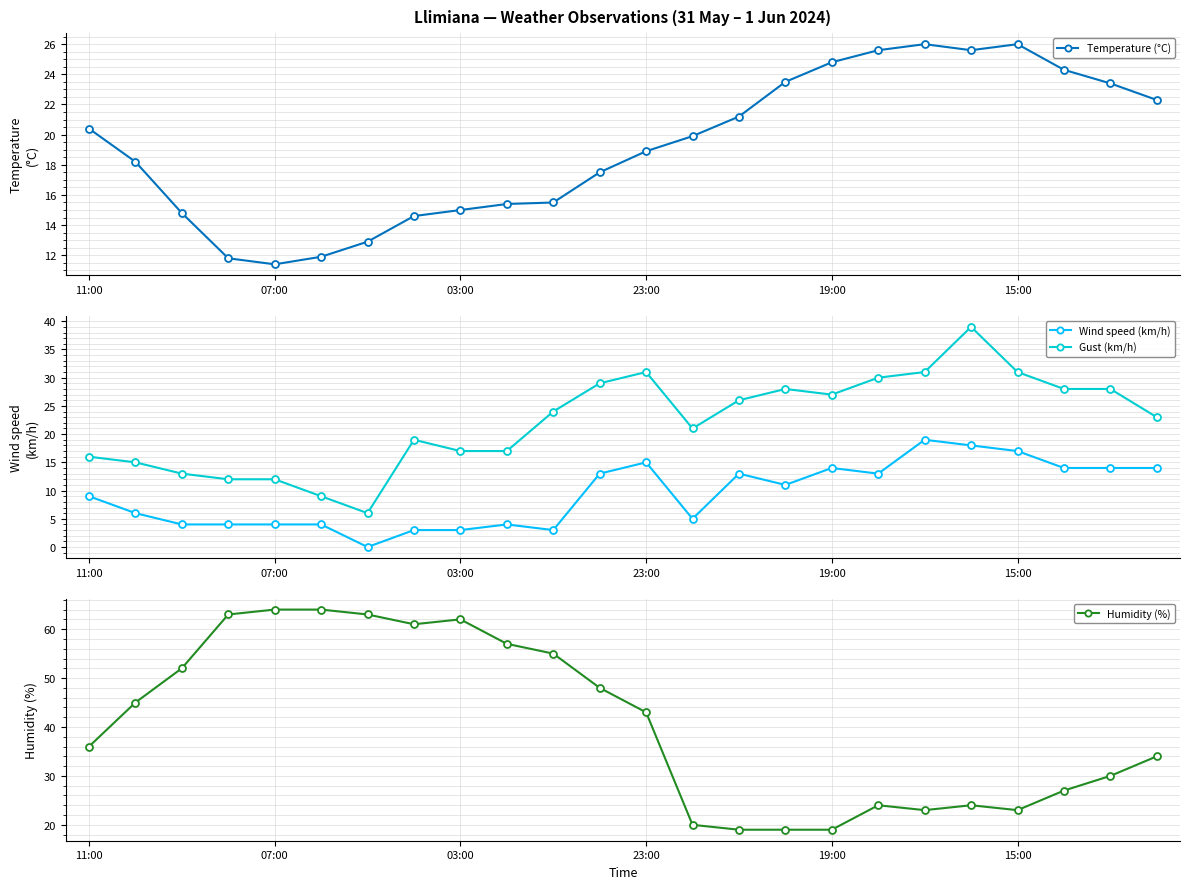

At how many categories does at least one series exceed 52?

8